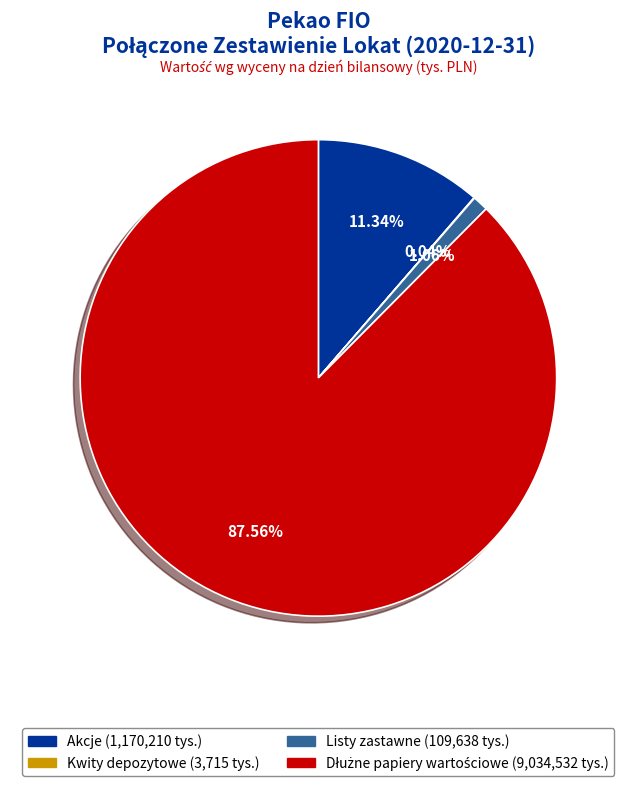

Is there any slice that represents more than half of the pie?

Yes